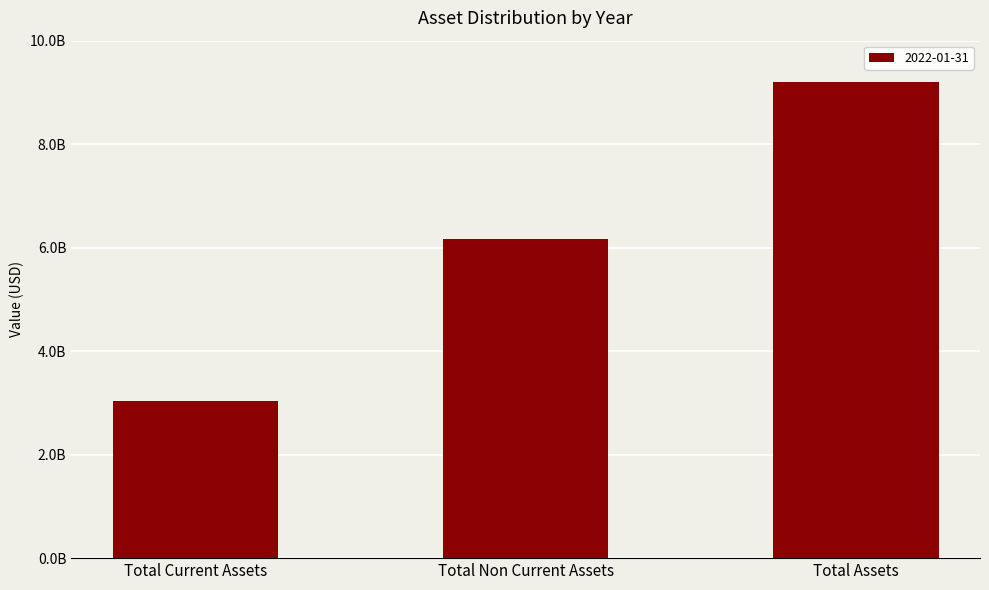

Are the bars horizontal?

No